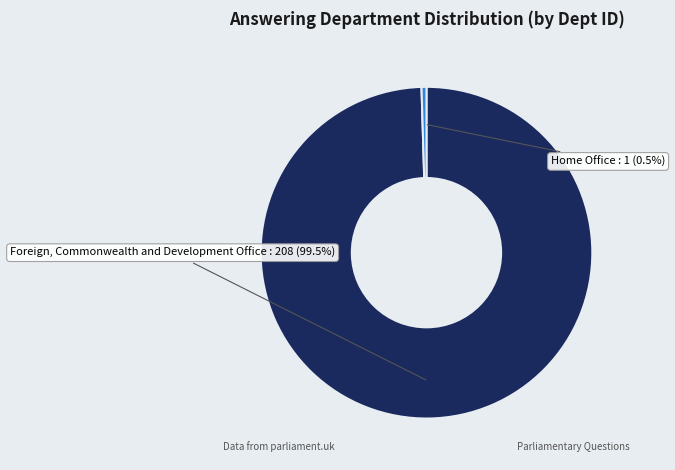

Approximately how many times larger is the value at Foreign, Commonwealth and Development Office compared to Home Office?

208.0